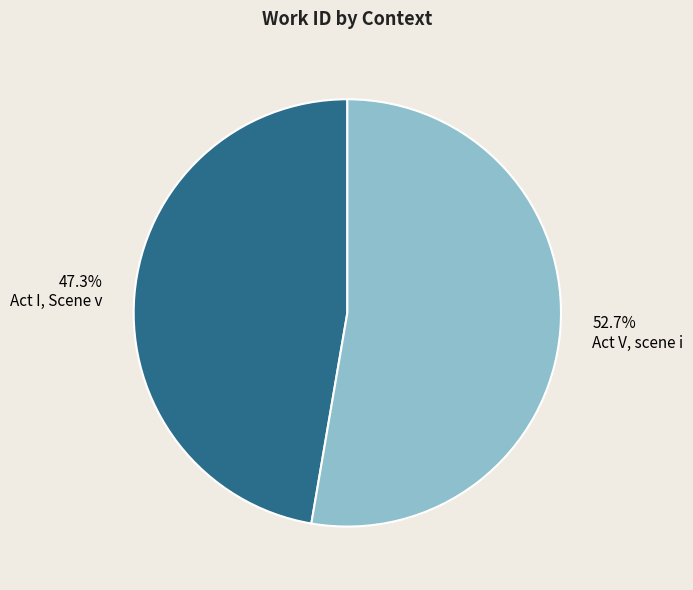

Which category has the smallest portion of the pie?

Act I, Scene v